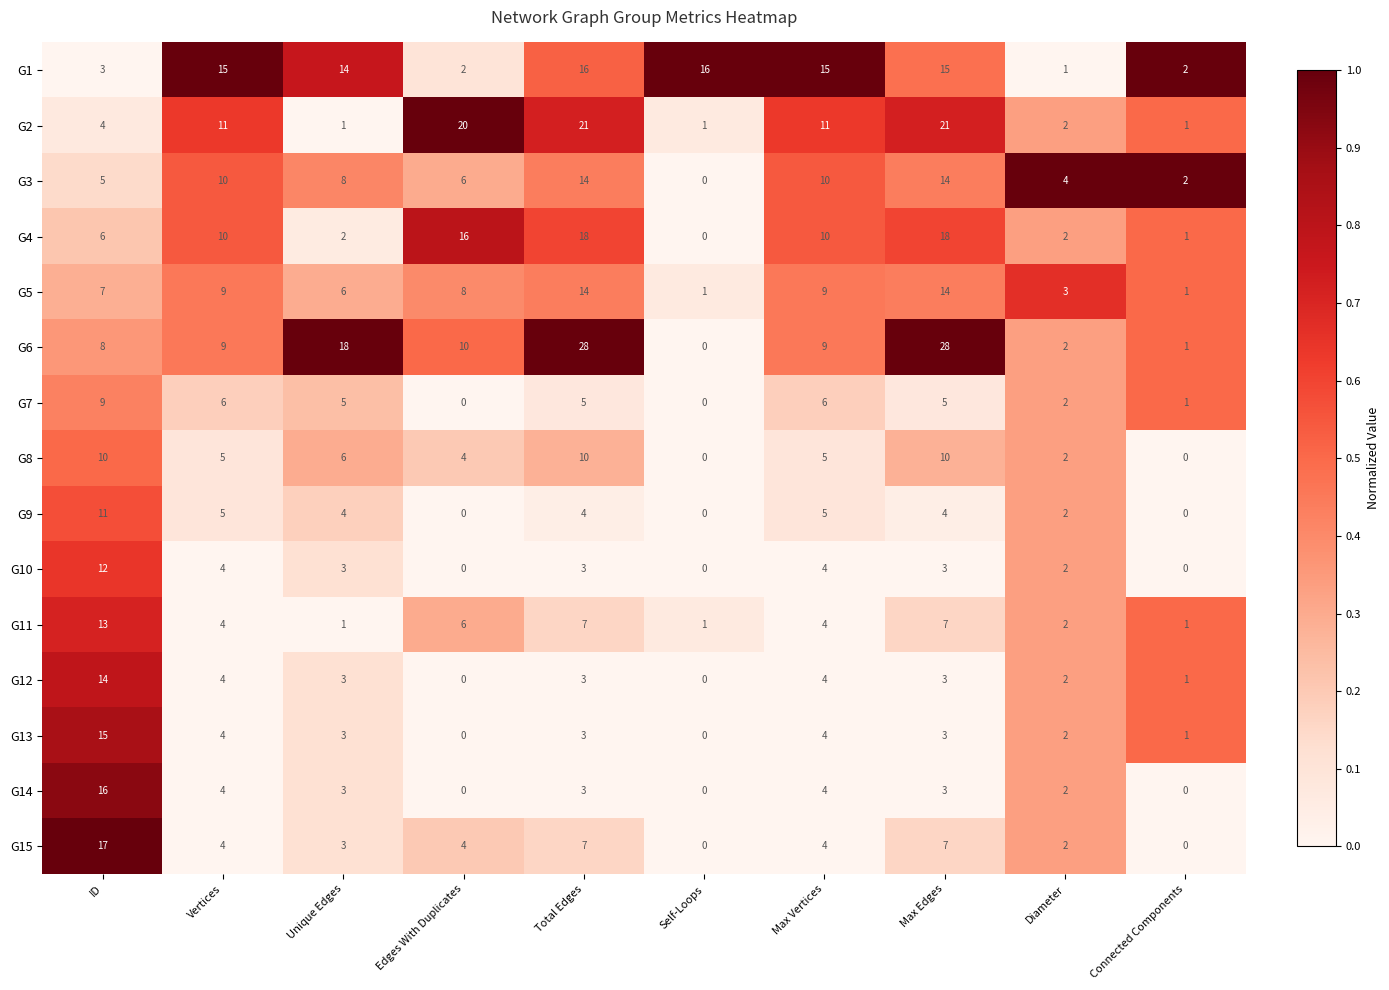

How many data points does each series have?

10